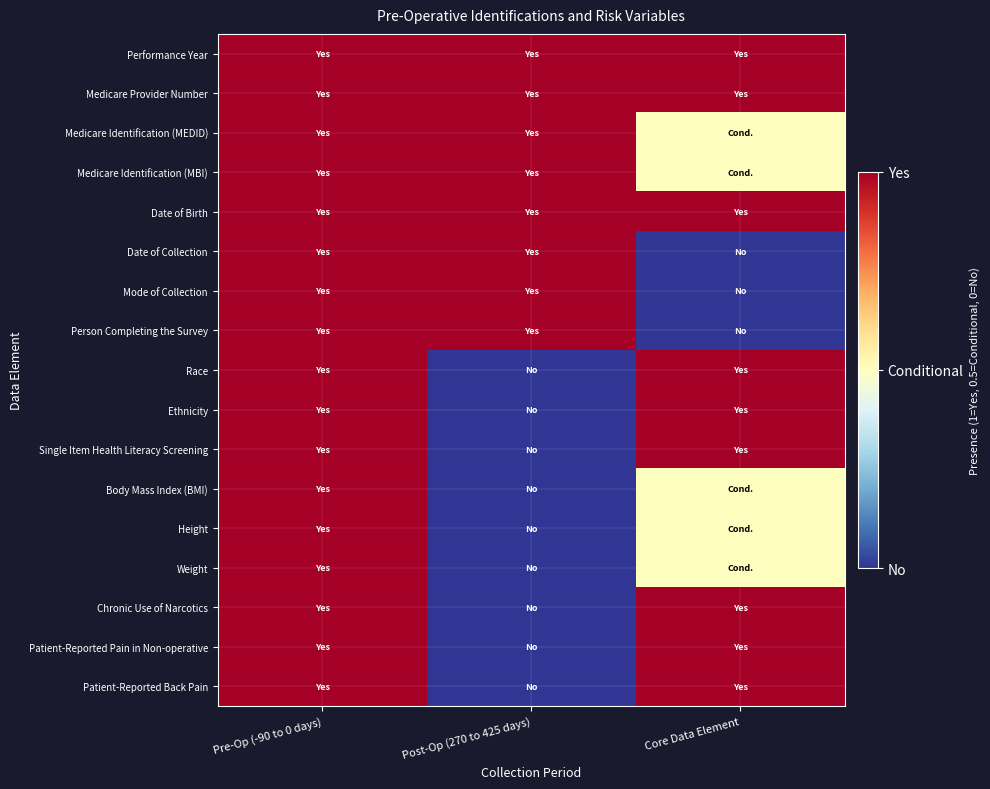

Which series has the largest total across all categories?

Performance Year